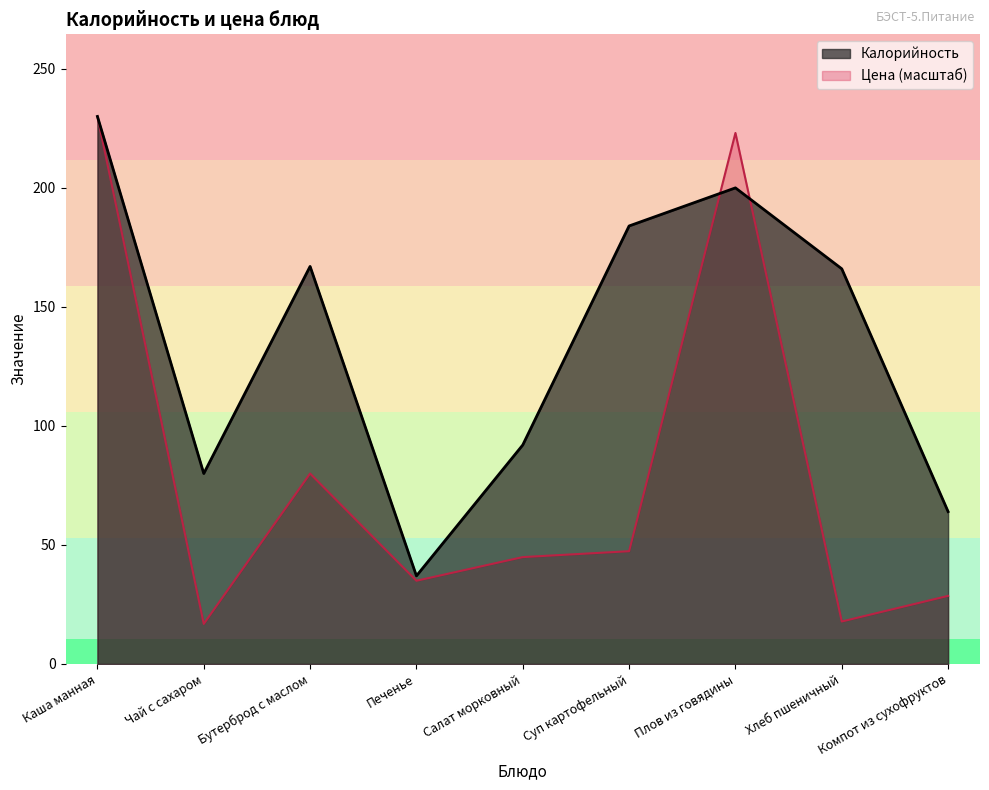

At which label does Цена first exceed 44?

Каша манная